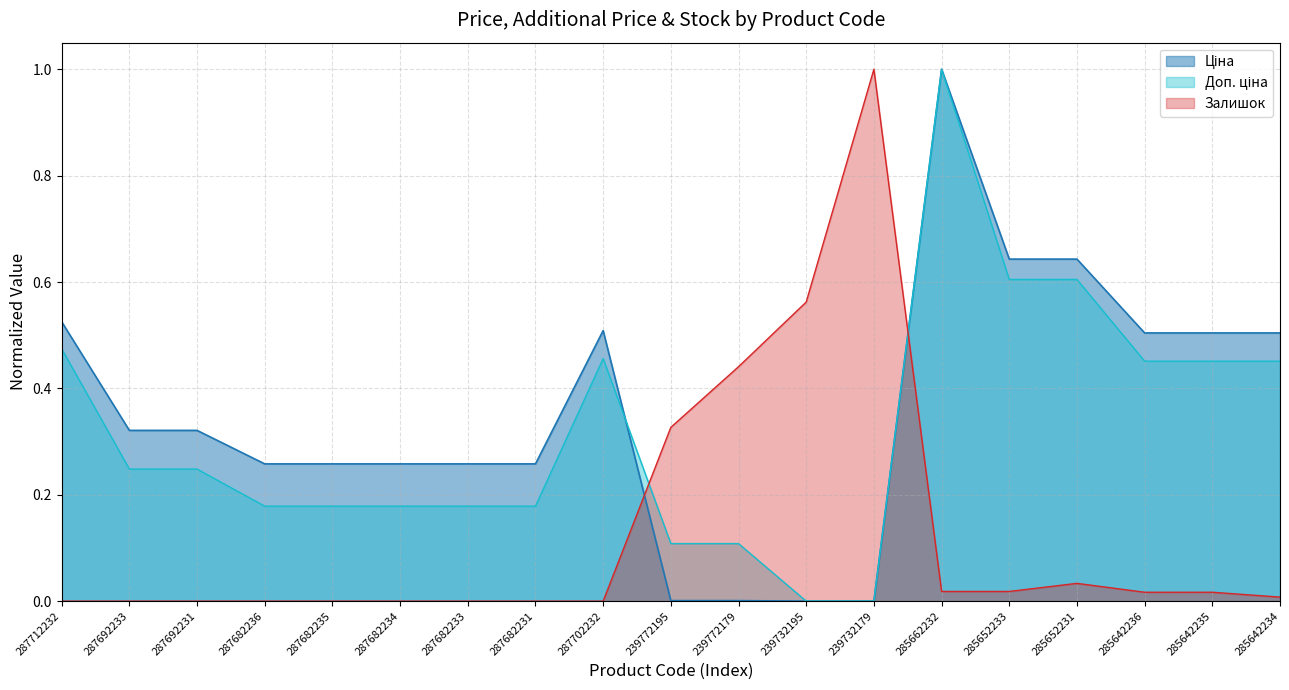

How many lines are shown in the chart?

3